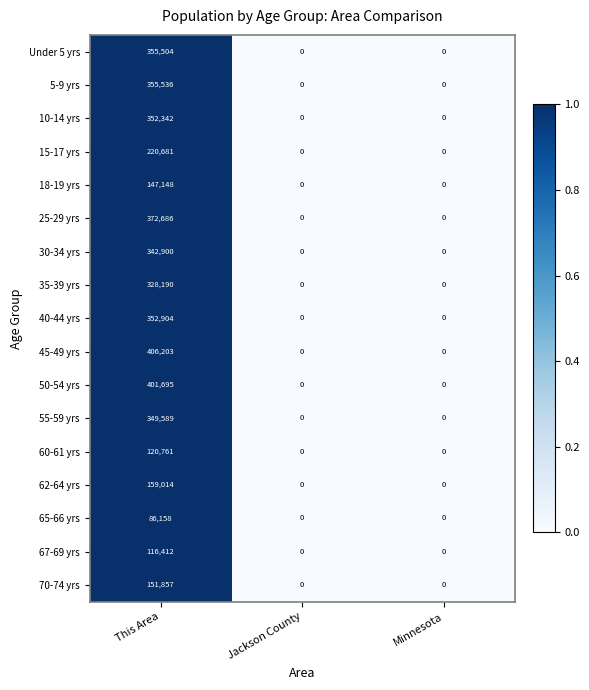

Which series changed the most between This Area and Minnesota?

45-49 yrs